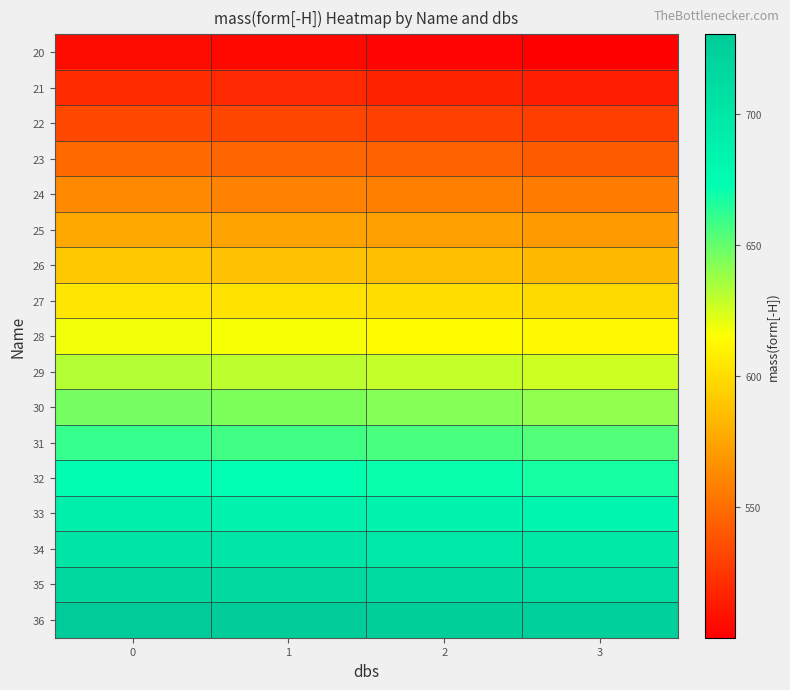

Reading right to left, extract all data points from this chart.

20: 3=500.3	2=502.3	1=504.3	0=506.3
21: 3=514.3	2=516.3	1=518.3	0=520.3
22: 3=528.3	2=530.3	1=532.3	0=534.4
23: 3=542.3	2=544.3	1=546.4	0=548.4
24: 3=556.3	2=558.4	1=560.4	0=562.4
25: 3=570.4	2=572.4	1=574.4	0=576.4
26: 3=584.4	2=586.4	1=588.4	0=590.4
27: 3=598.4	2=600.4	1=602.4	0=604.4
28: 3=612.4	2=614.4	1=616.4	0=618.5
29: 3=626.4	2=628.4	1=630.5	0=632.5
30: 3=640.5	2=642.5	1=644.5	0=646.5
31: 3=654.5	2=656.5	1=658.5	0=660.5
32: 3=668.5	2=670.5	1=672.5	0=674.5
33: 3=682.5	2=684.5	1=686.5	0=688.5
34: 3=696.5	2=698.5	1=700.5	0=702.5
35: 3=710.5	2=712.5	1=714.5	0=716.6
36: 3=724.5	2=726.5	1=728.6	0=730.6